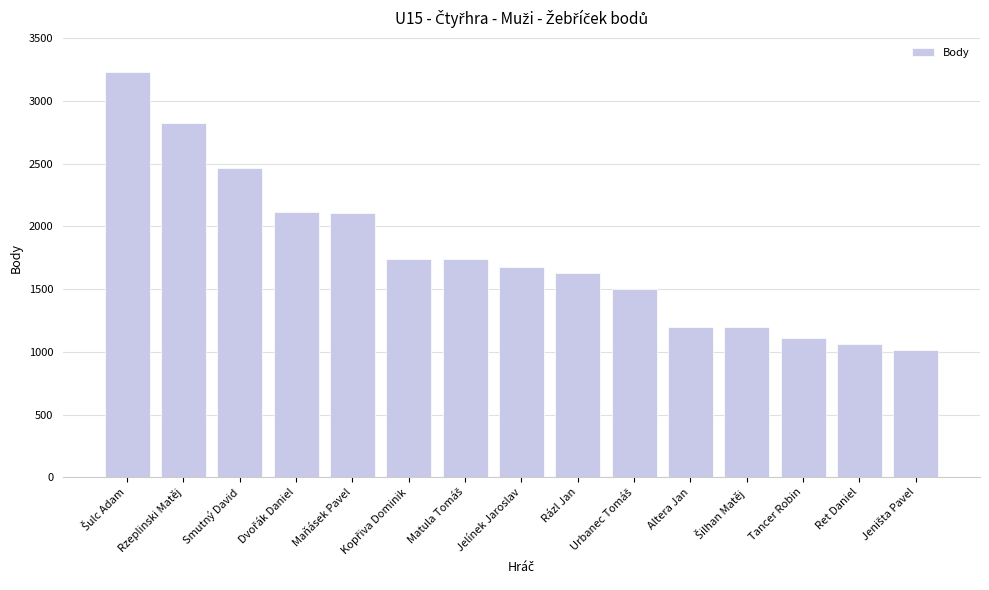

The value at Jelínek Jaroslav is 2494. True or false?

False